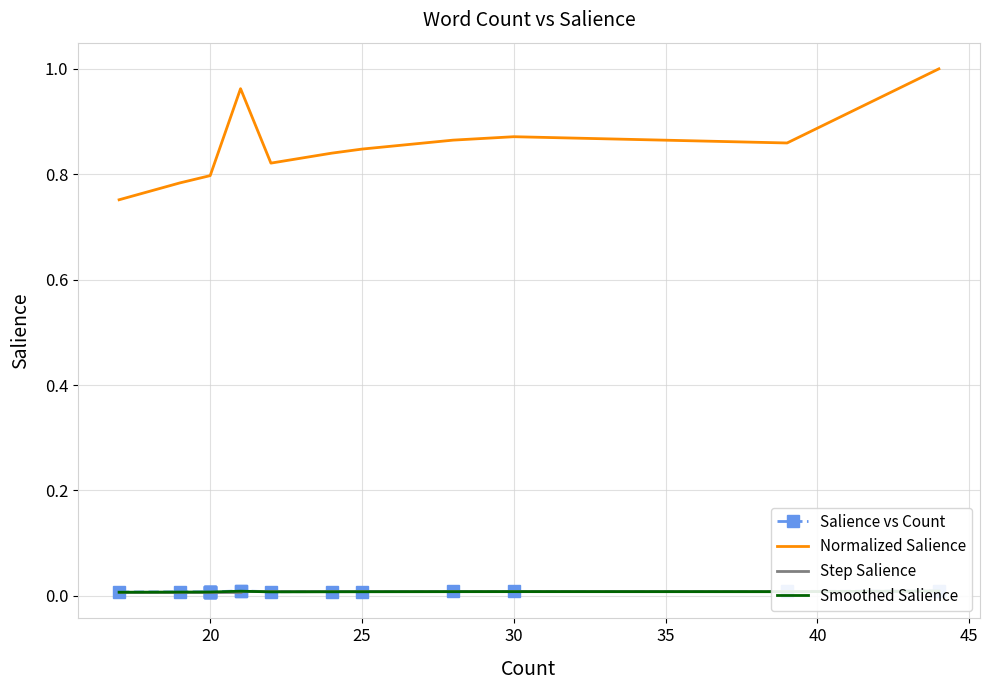

Rank the series at 35 from lowest to highest value.

Smoothed Salience, Salience vs Count, Step Salience, Normalized Salience